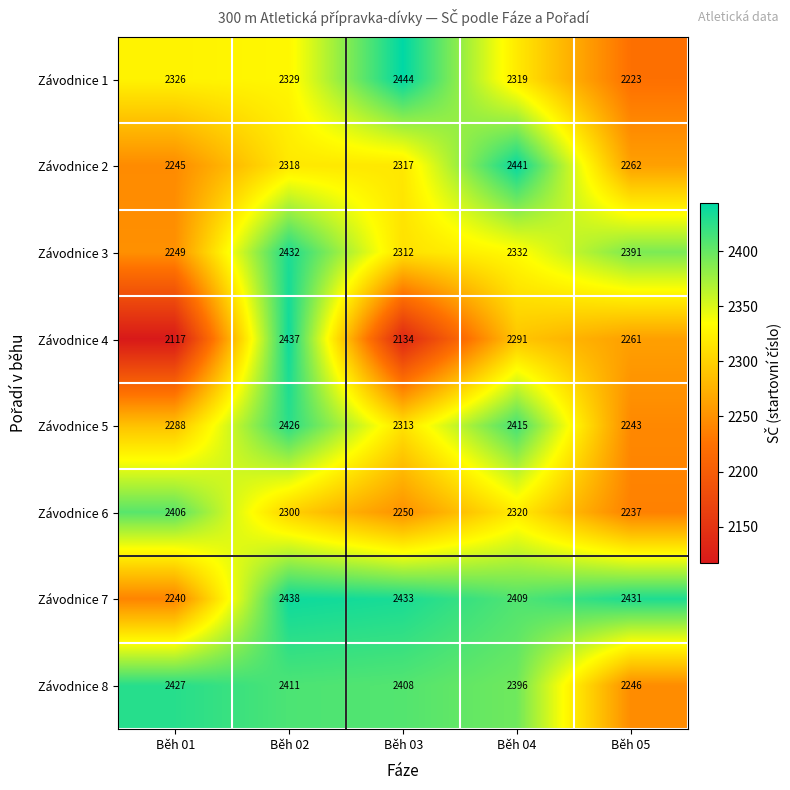

List the series in order of their peak value, lowest first.

Závodnice 6, Závodnice 5, Závodnice 8, Závodnice 3, Závodnice 4, Závodnice 7, Závodnice 2, Závodnice 1